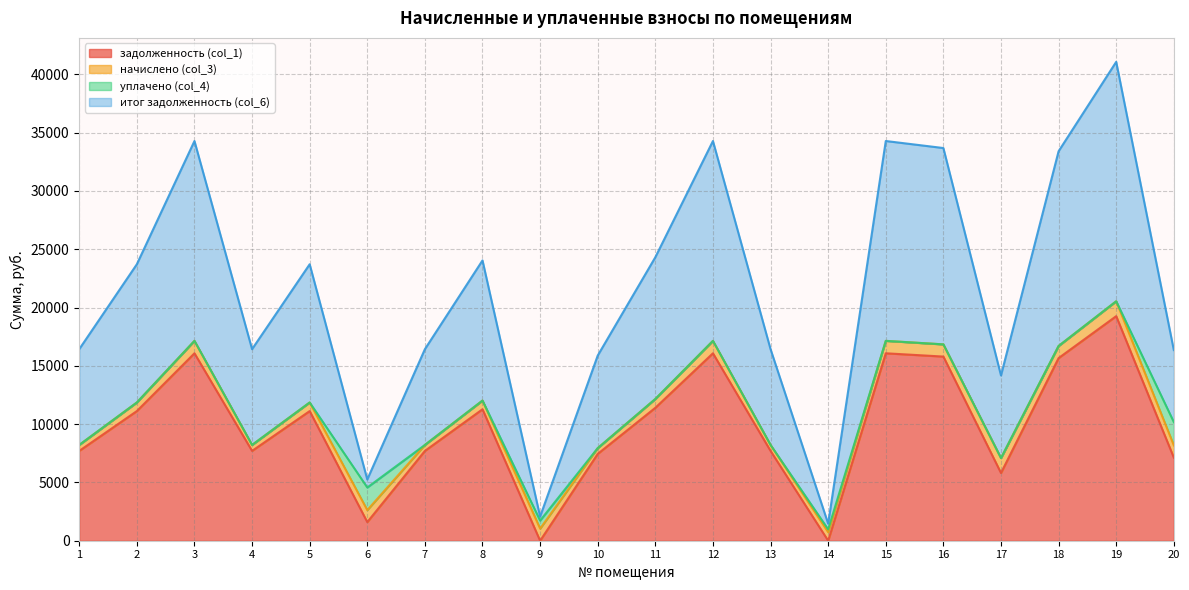

How many interior local valleys does the итог задолженность (col_6) series have?

5